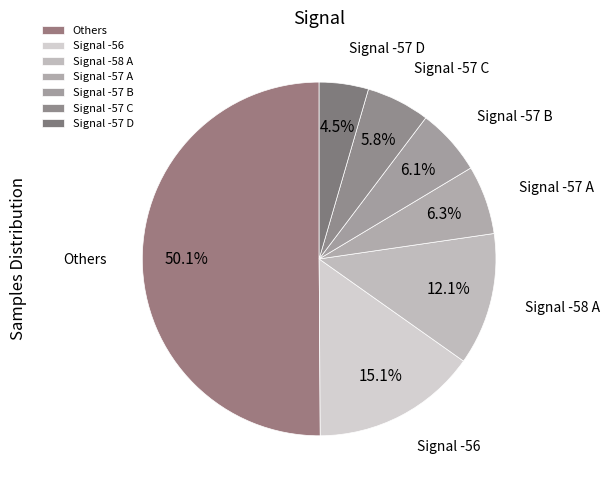

How many slices are in this pie chart?

7